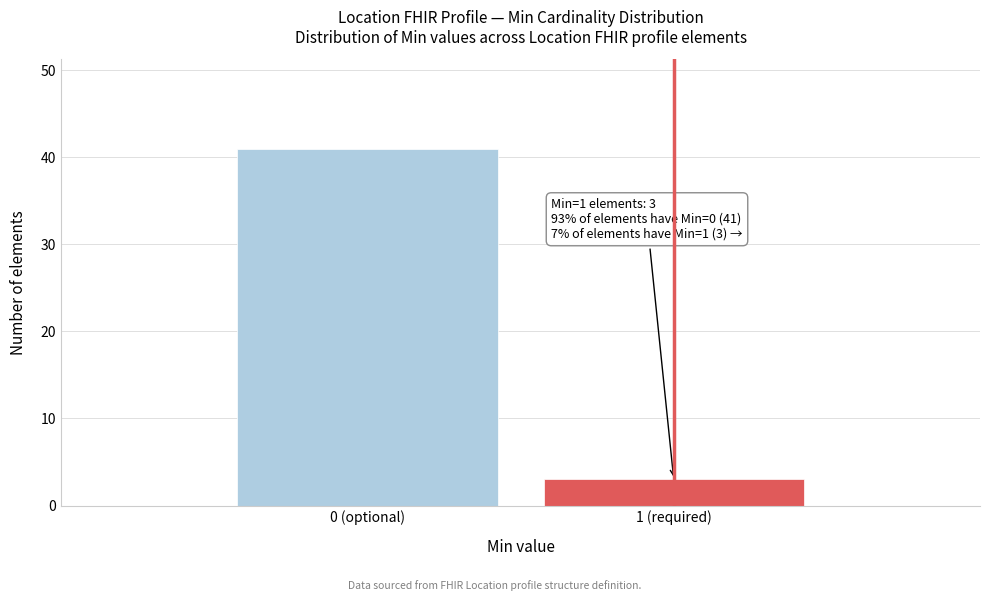

Reading left to right, what are all the values shown in this chart?

0 (optional)=41	1 (required)=3